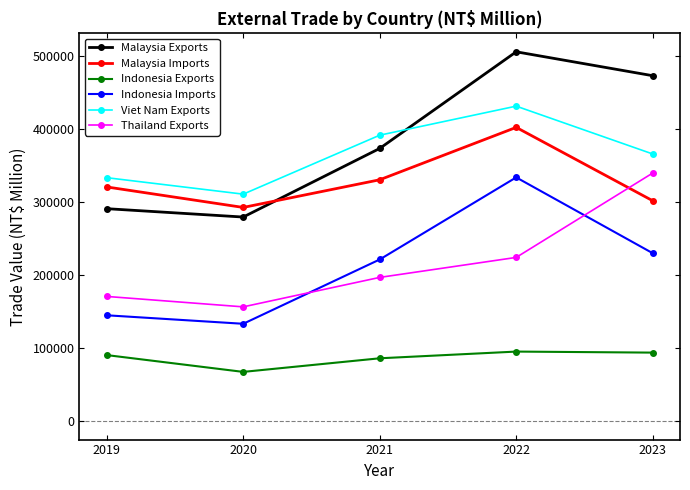

In Malaysia Imports, how many points are lower than both neighbors (excluding endpoints)?

1